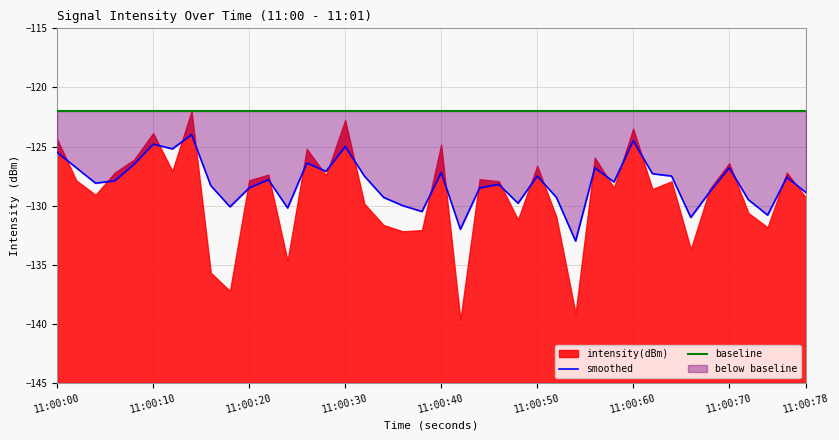

True or false: baseline and smoothed intersect in this chart.

False